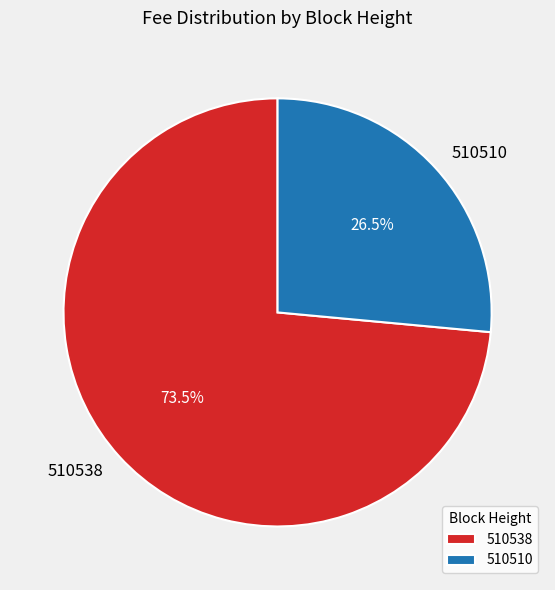

To the nearest percent, what is the difference between the largest and smallest slice percentages?

47%